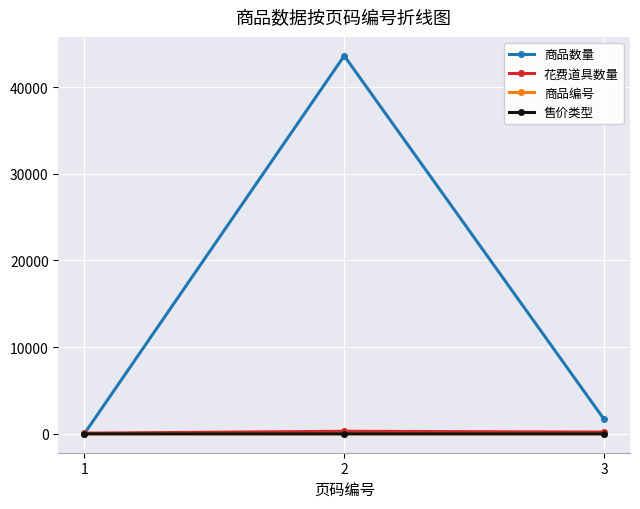

How many data points in 花费道具数量 are less than 201?

1